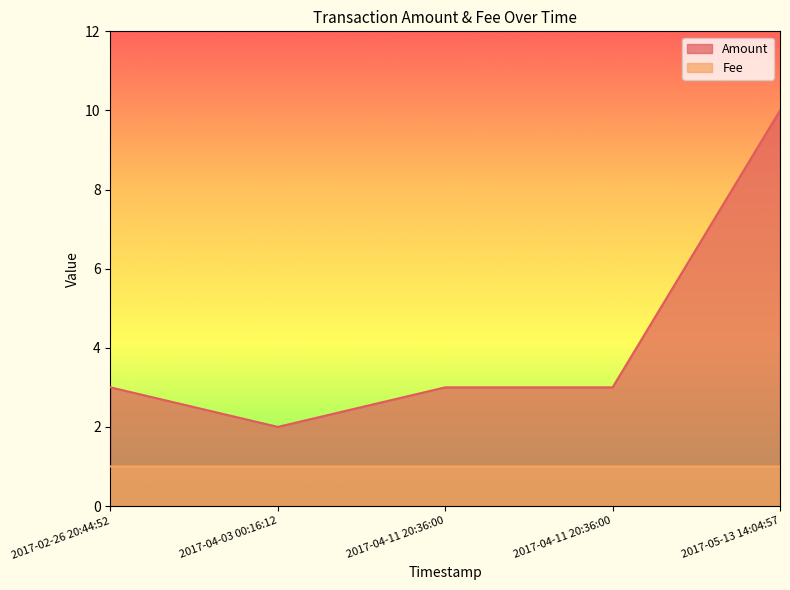

At which category is the sum across all series the highest?

2017-05-13 14:04:57